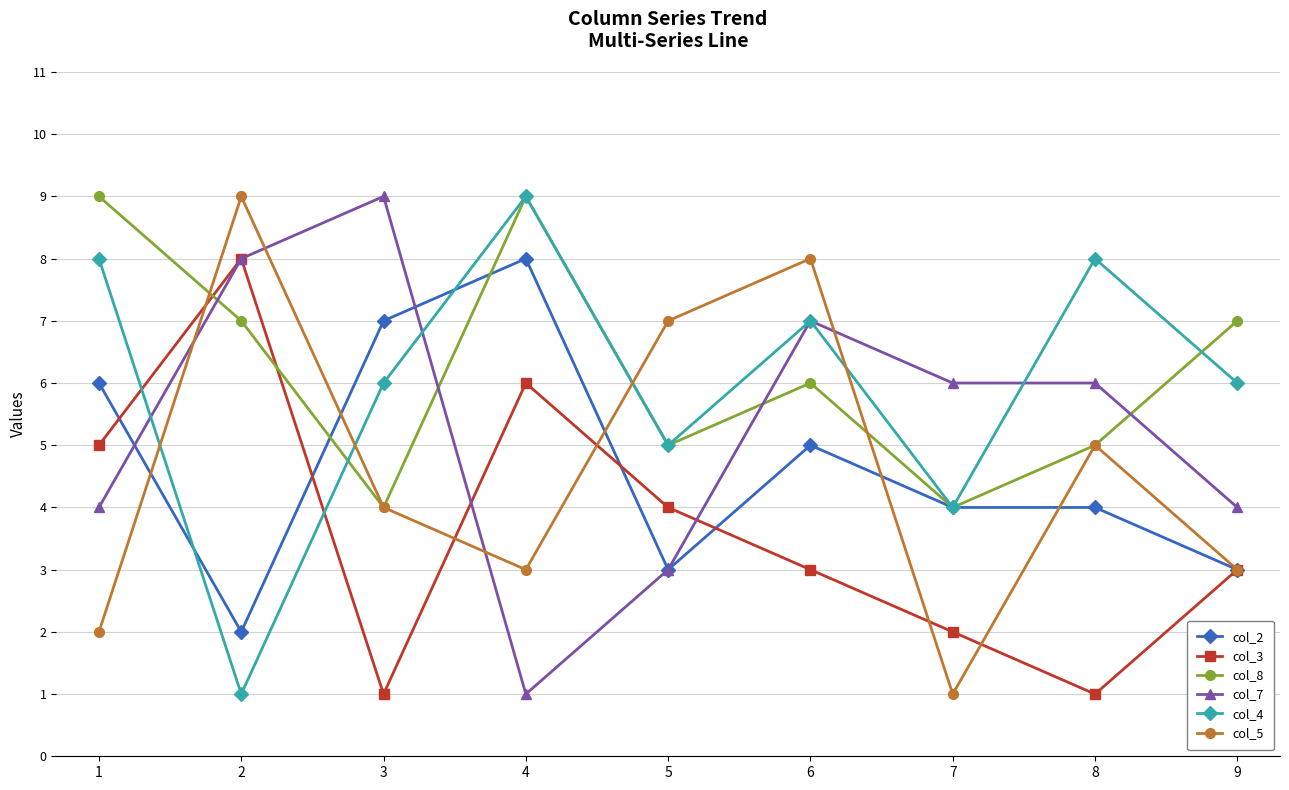

Is the value of col_7 at 3 greater than the value of col_8 at 3?

Yes